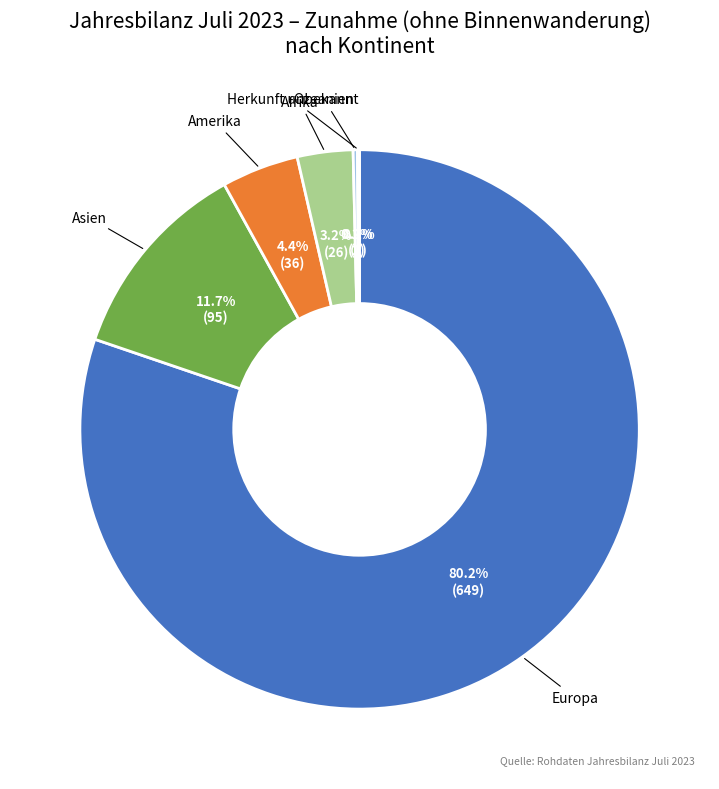

Is there a majority slice in this chart?

Yes